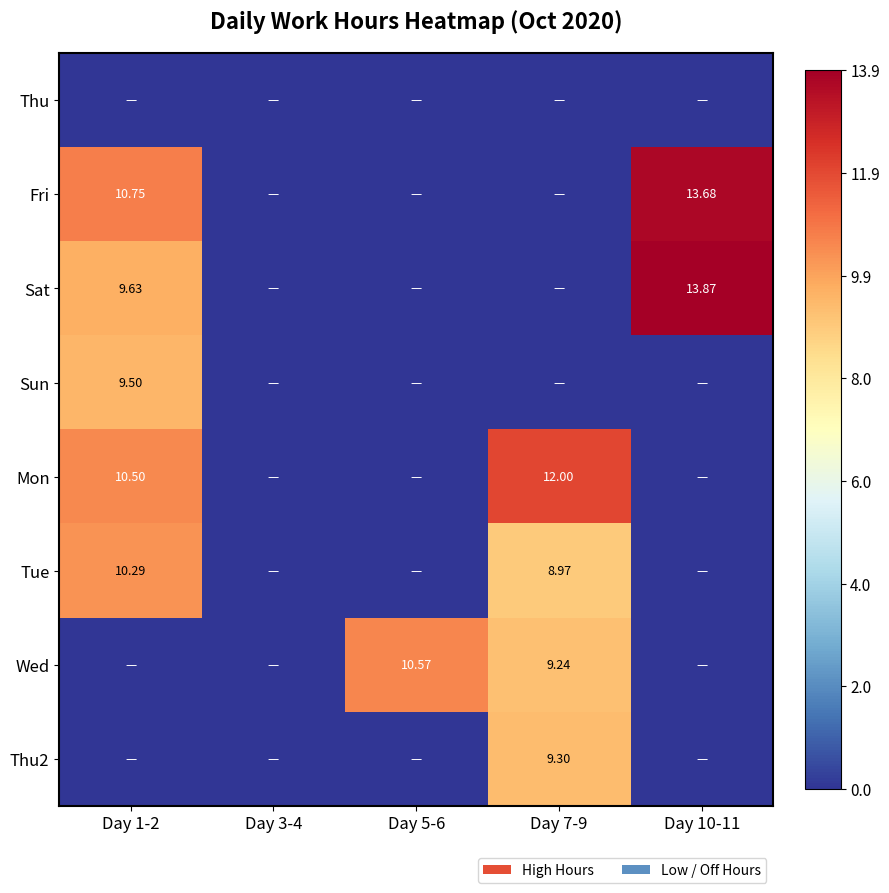

Which category has the highest value across all series?

Day 10-11